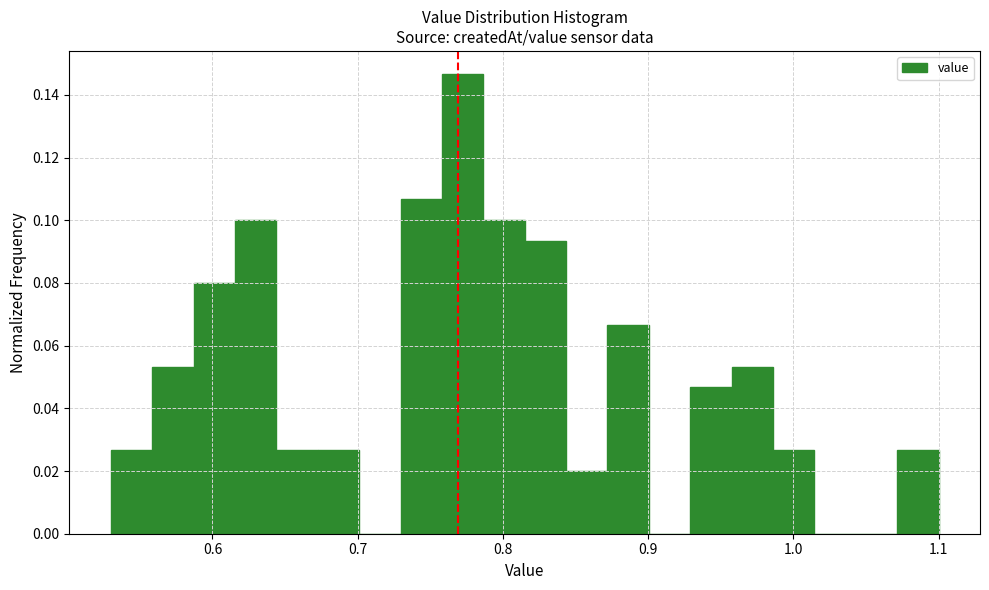

Read against the x-axis, roughly where is the centre of the tallest bar?

0.77